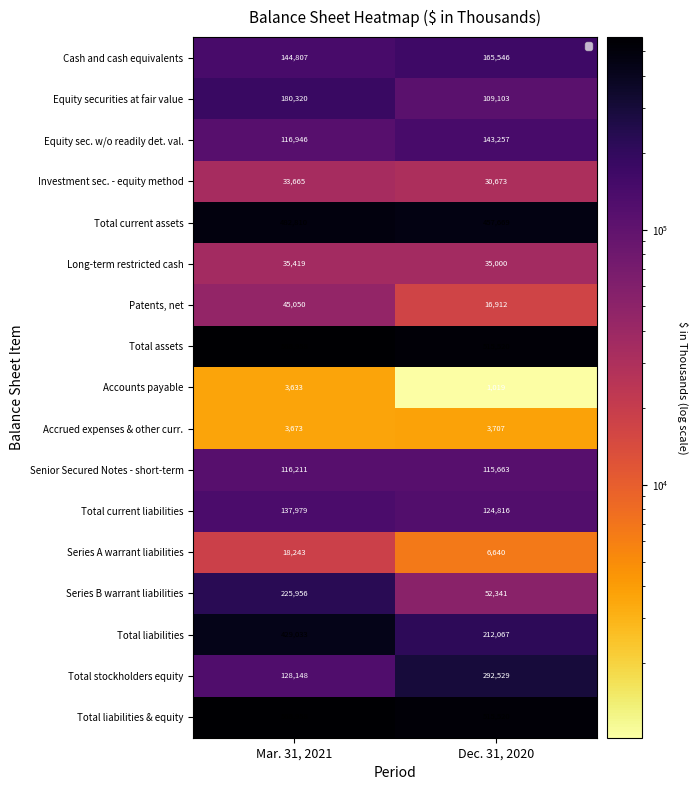

Is the value of Long-term restricted cash at Dec. 31, 2020 greater than the value of Total current liabilities at Dec. 31, 2020?

No